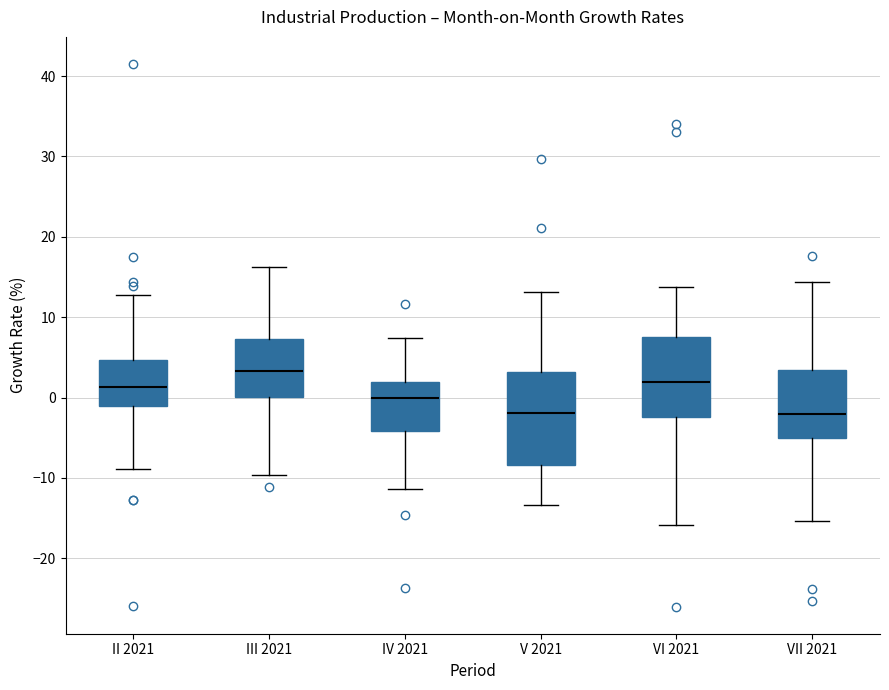

Reading left to right, transcribe this box plot: for each box, give where its median line is, the range the box spans, and where its two whiskers end, as read against the y-axis. The values are not printed on the chart, so give them approximately, as read against the axis.

II 2021: median 1, box -1 to 5, whiskers -9 to 13
III 2021: median 3, box 0 to 7, whiskers -10 to 16
IV 2021: median 0, box -4 to 2, whiskers -11 to 7
V 2021: median -2, box -8 to 3, whiskers -13 to 13
VI 2021: median 2, box -2 to 8, whiskers -16 to 14
VII 2021: median -2, box -5 to 3, whiskers -15 to 14